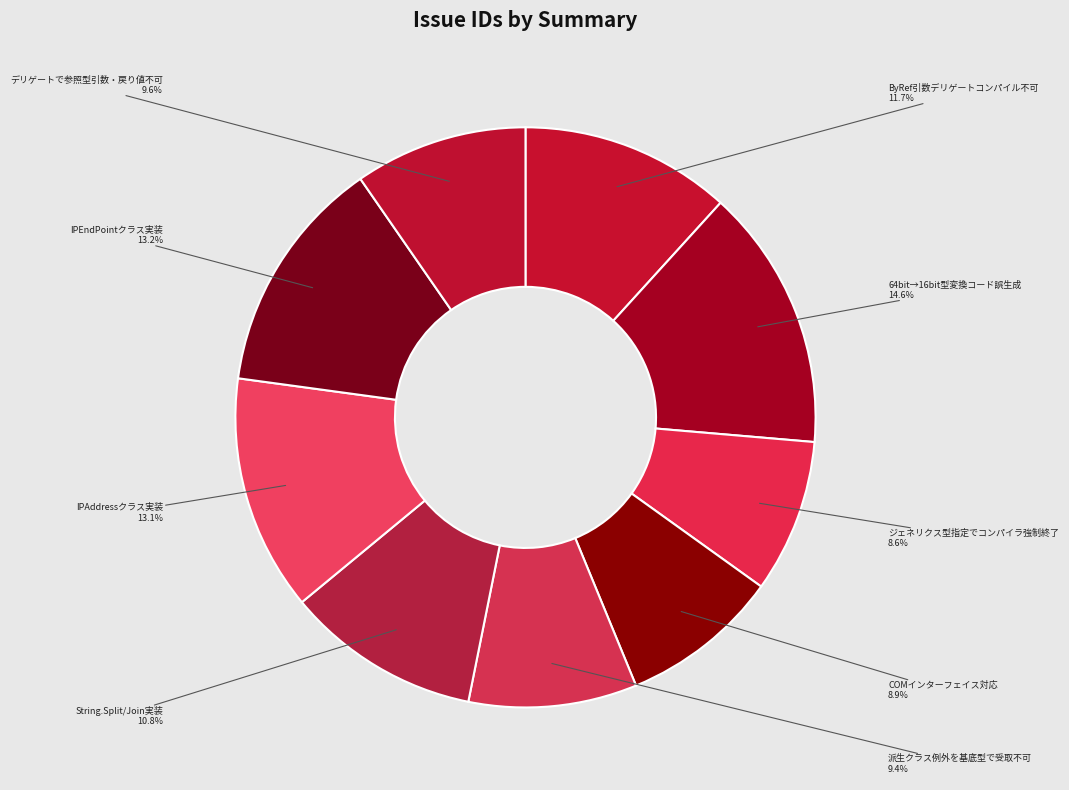

Rank the categories by value from highest to lowest.

64ビット整数型から16ビット整数型への型変換で正しくないコードが生成される模様, IPEndPointクラスの実装, IPAddressクラスの実装(System.Net), ByRef引数を持つデリゲートを宣言するとコンパイルできない, String.Split/Joinメソッドを実装する, デリゲートで利用者定義の参照型を引数・戻り値に使えない, 派生クラスの例外を基底クラス型で受け取れない。, インターフェイス機構でCOMインターフェイスを使えるようにする, 存在しないジェネリクス型の指定でコンパイラが強制終了する。